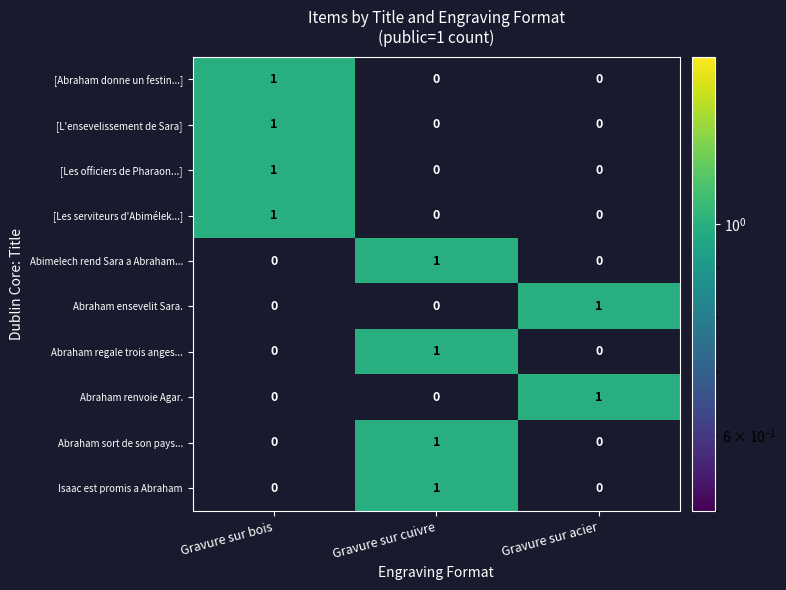

What is the total value across all series at Gravure sur bois?

4